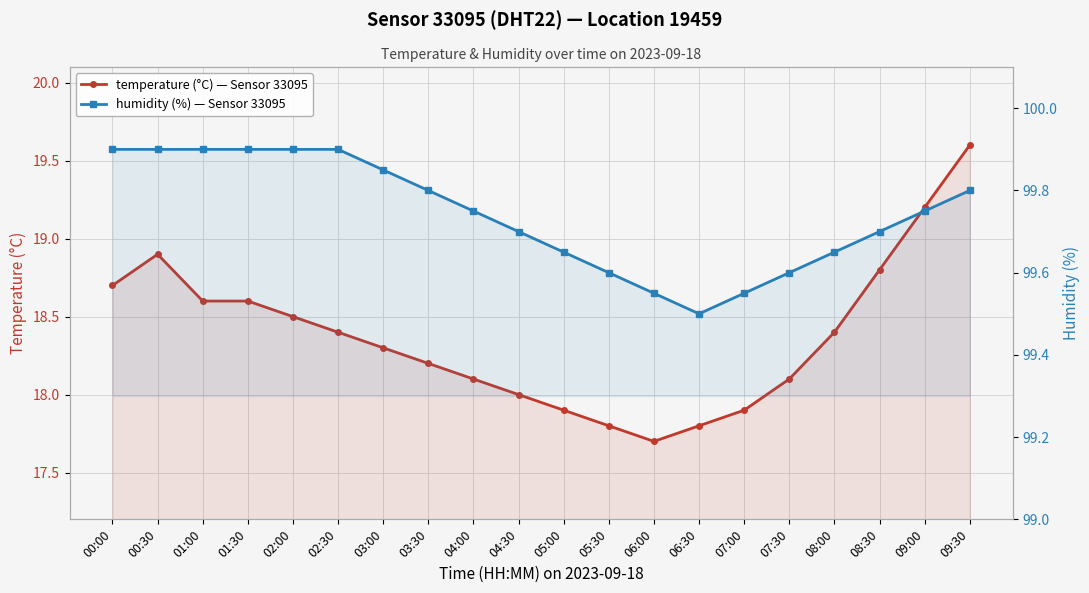

The humidity (%) — Sensor 33095 series shows 99.9 at 01:00. True or false?

True